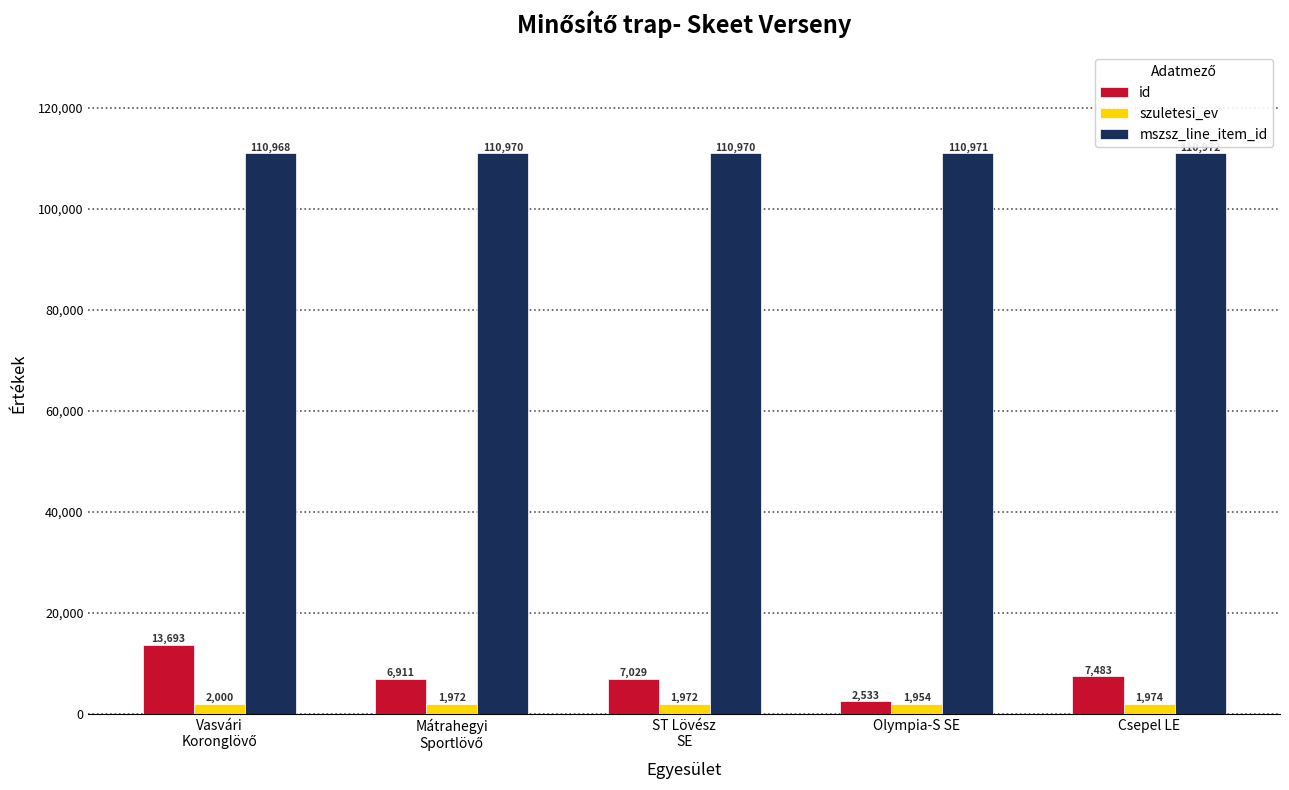

What value does the mszsz_line_item_id series have at Olympia-S SE?

110971